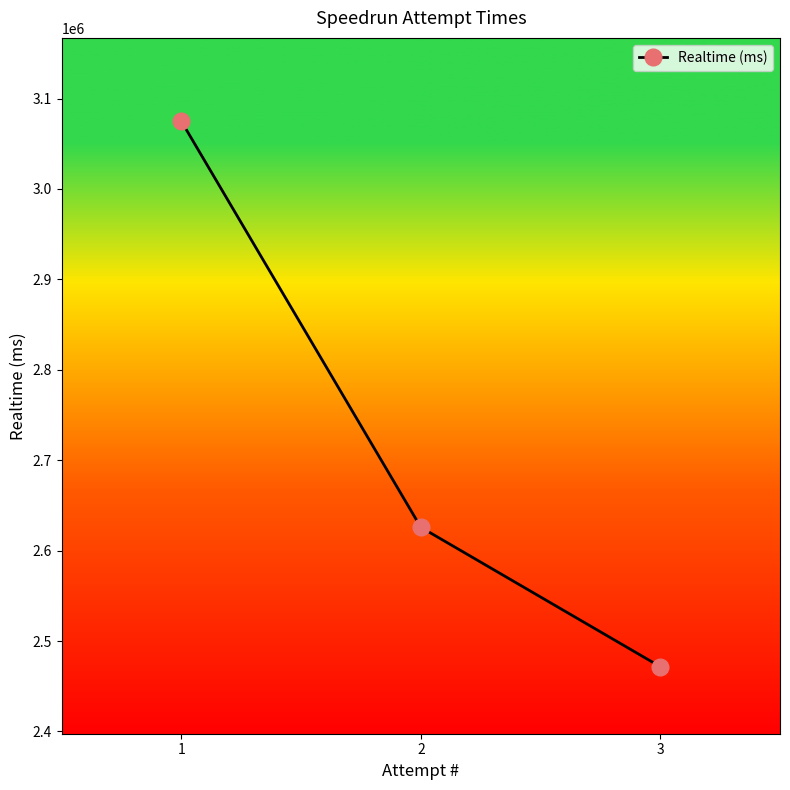

The chart shows a value of 4253587 at 3. True or false?

False